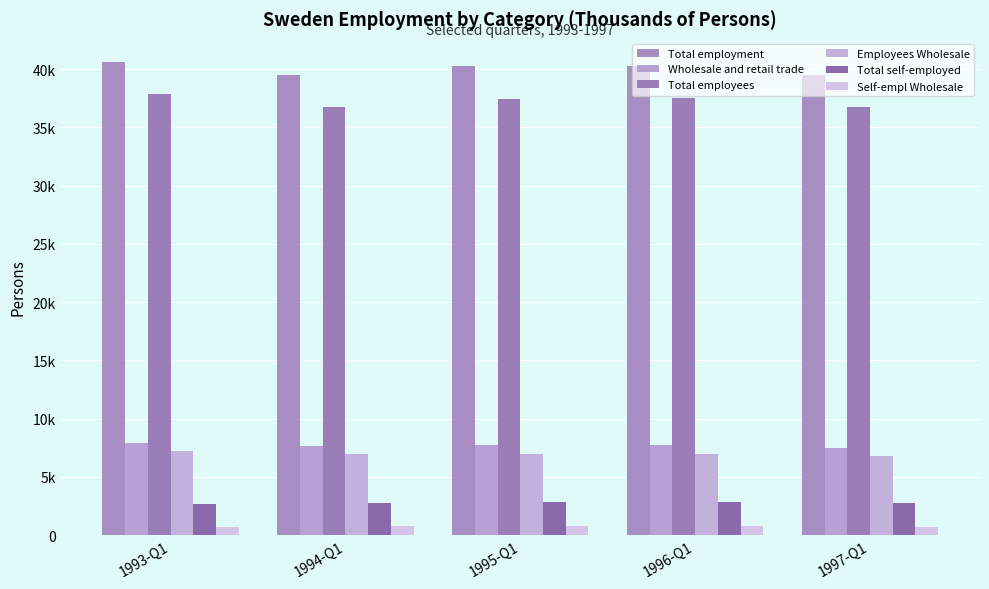

Does the chart contain any negative values?

No